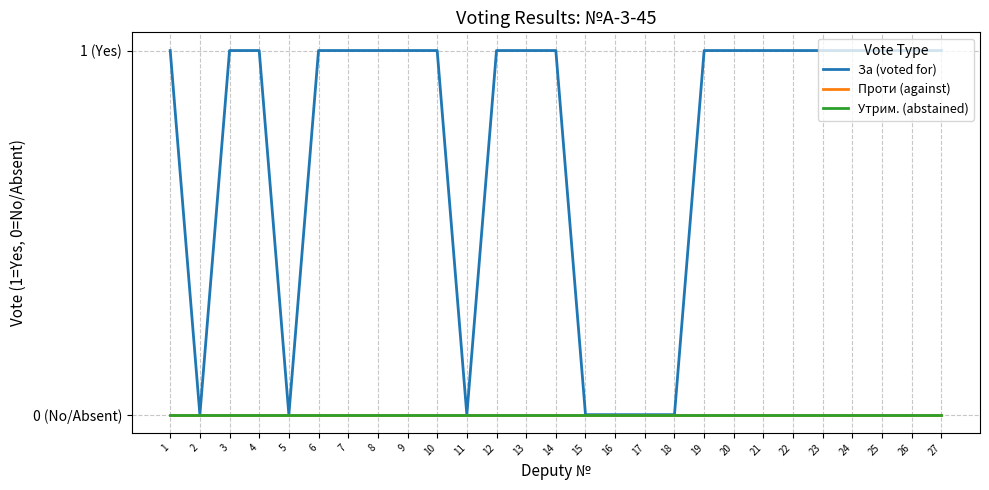

True or false: За (voted for) and Проти (against) intersect in this chart.

False